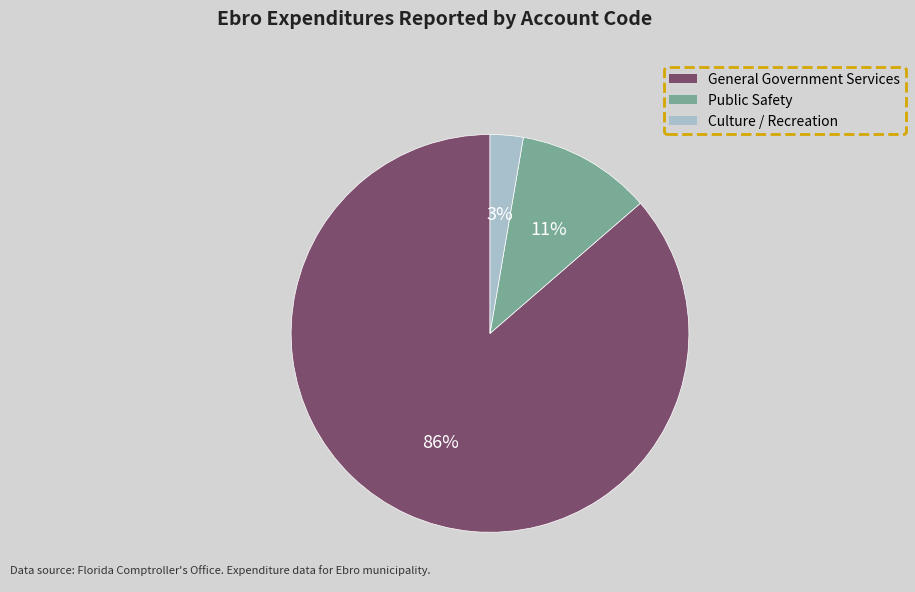

To the nearest percent, what is the combined percentage of Culture / Recreation and General Government Services?

89%